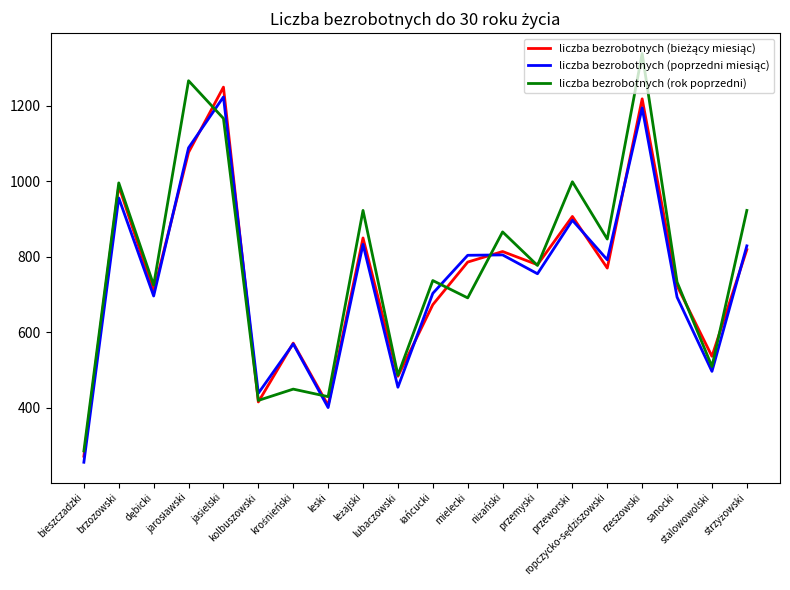

What is the maximum value for liczba bezrobotnych (rok poprzedni)?

1339